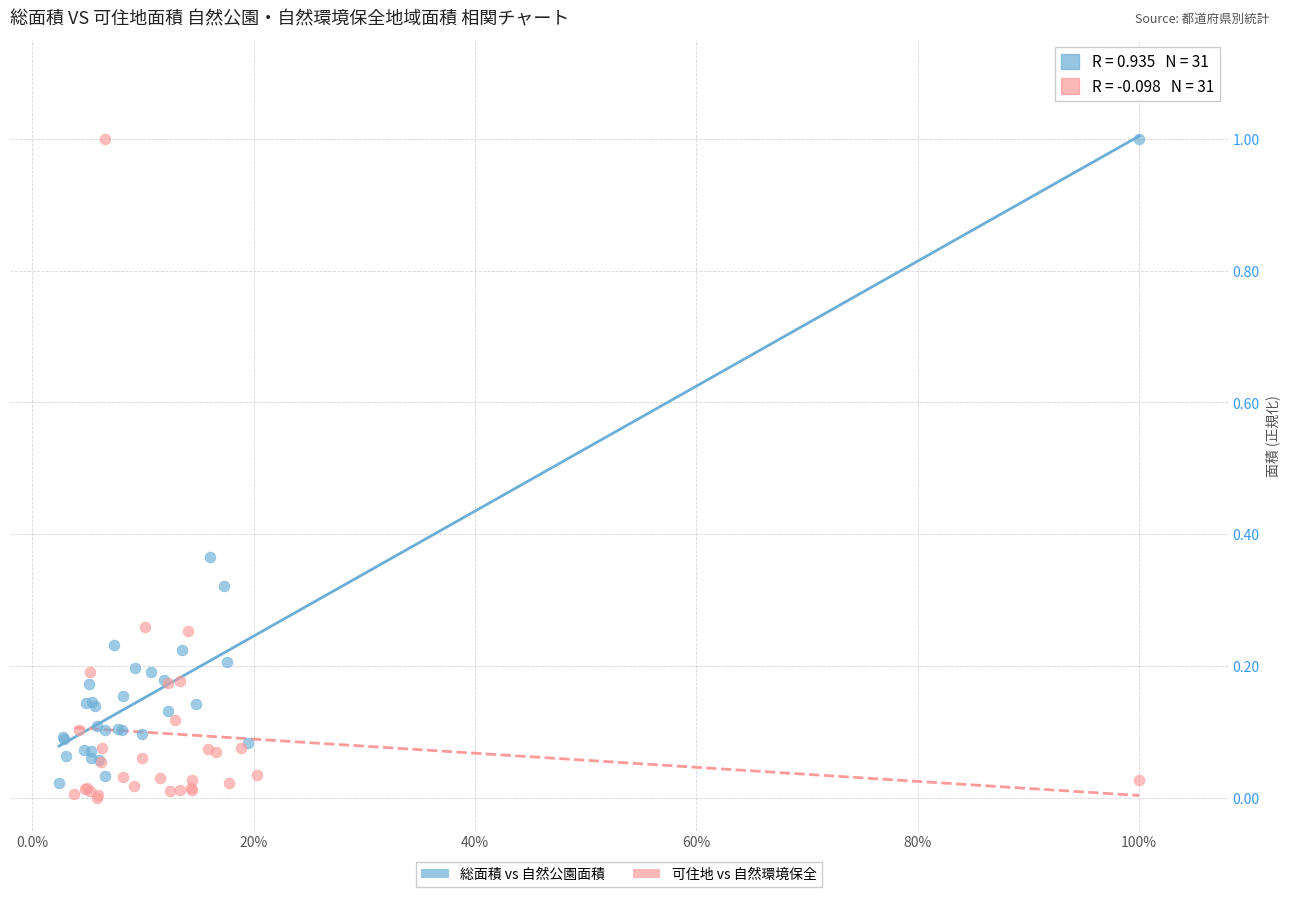

What are all the series names shown in the legend?

総面積 vs 自然公園面積, 可住地 vs 自然環境保全